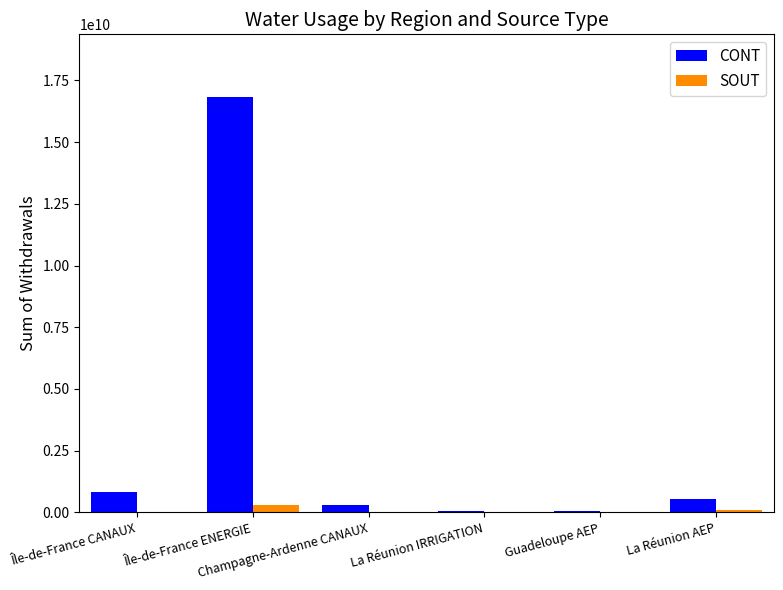

What is the sum of the CONT values at La Réunion AEP and La Réunion IRRIGATION?

598462004